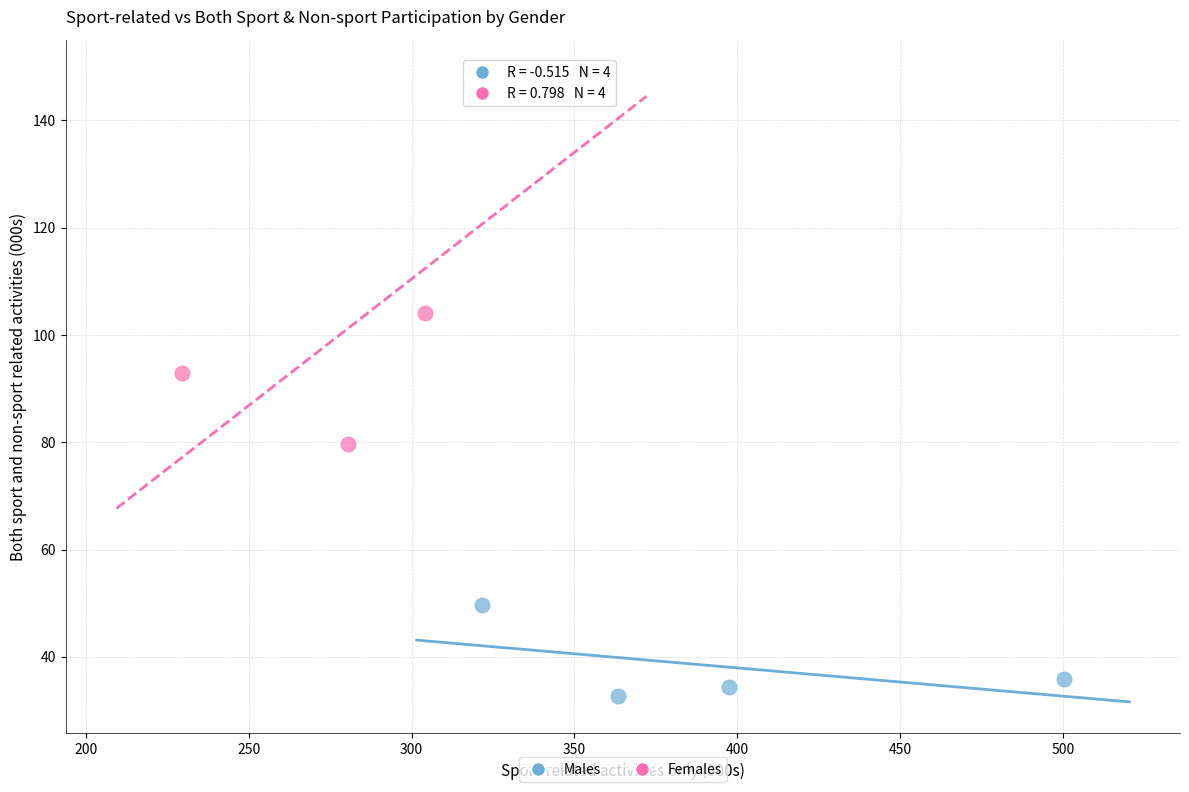

Which series reaches the minimum Y coordinate?

Males